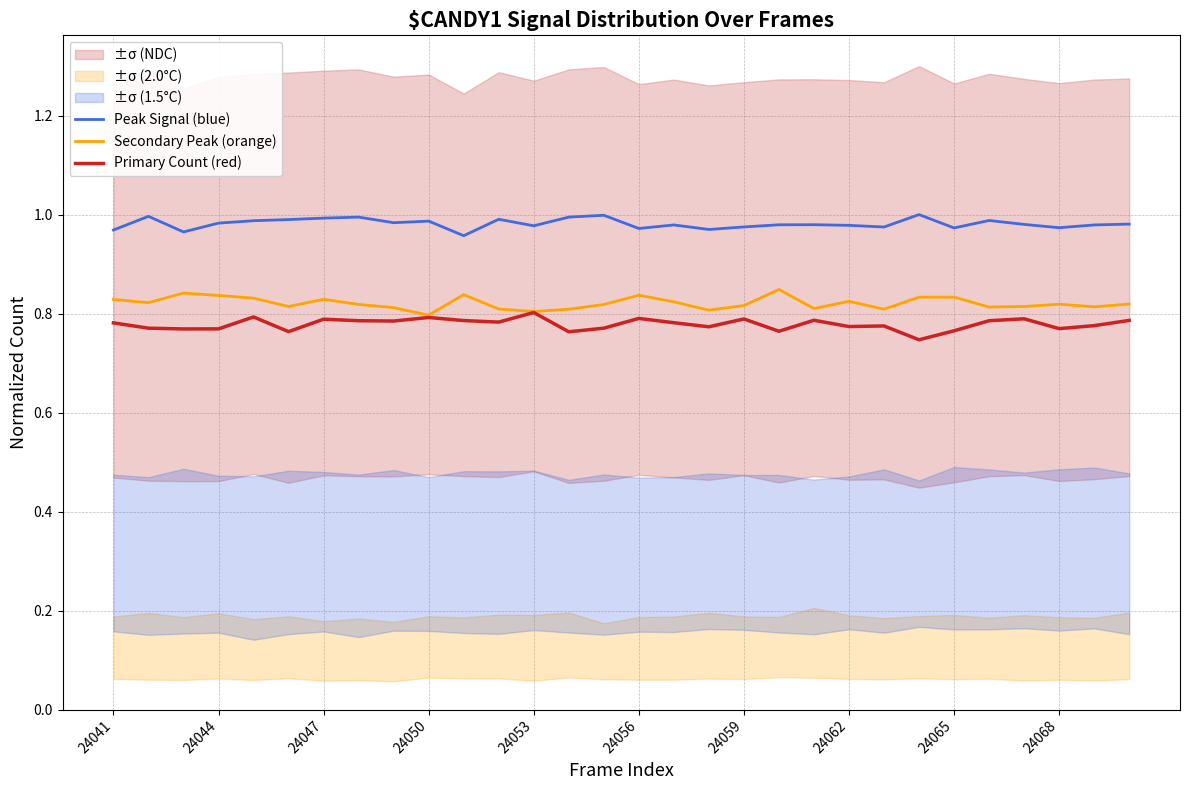

Is it true that Primary Count (red) equals 0.8 at 24053?

True